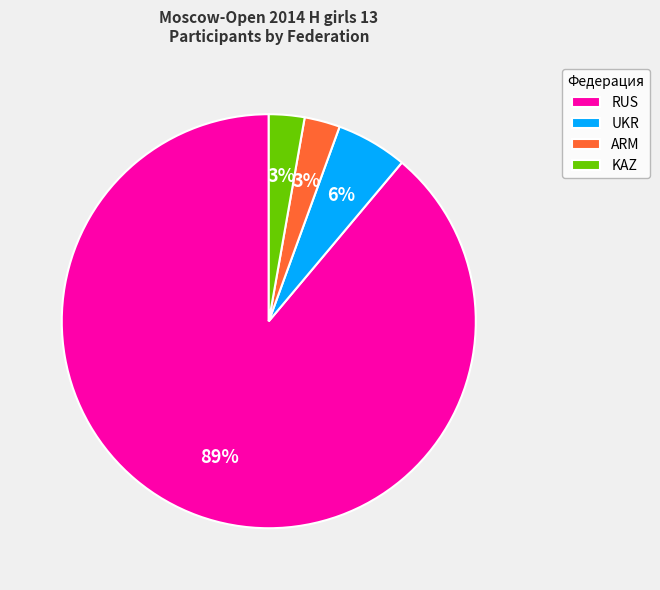

To the nearest percent, what is the difference between the UKR and ARM slice percentages?

3%